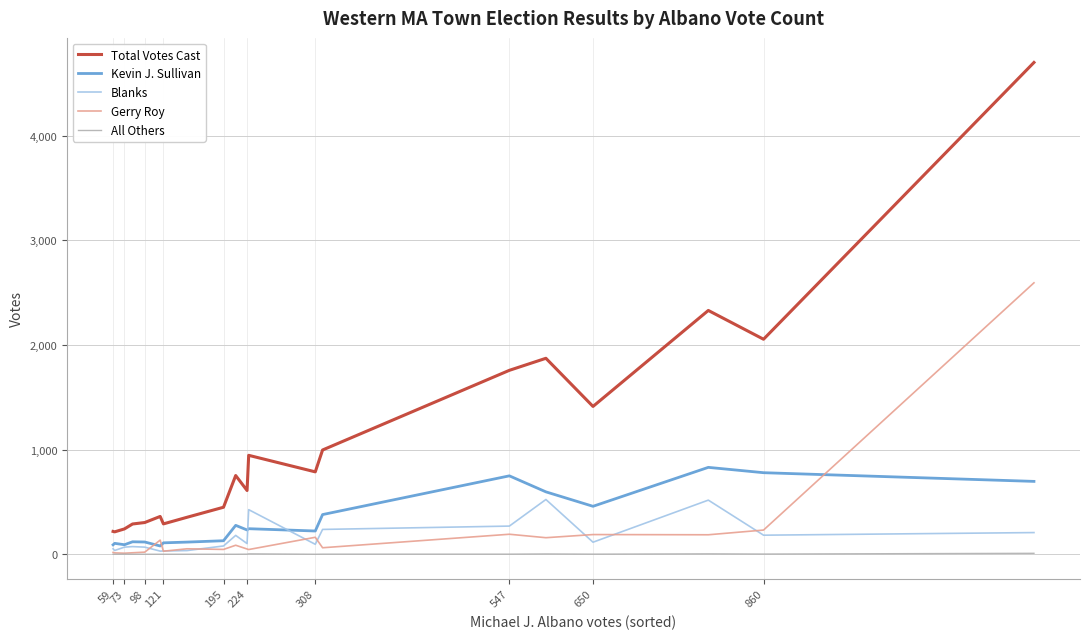

What is the lowest value of the Gerry Roy series?

10